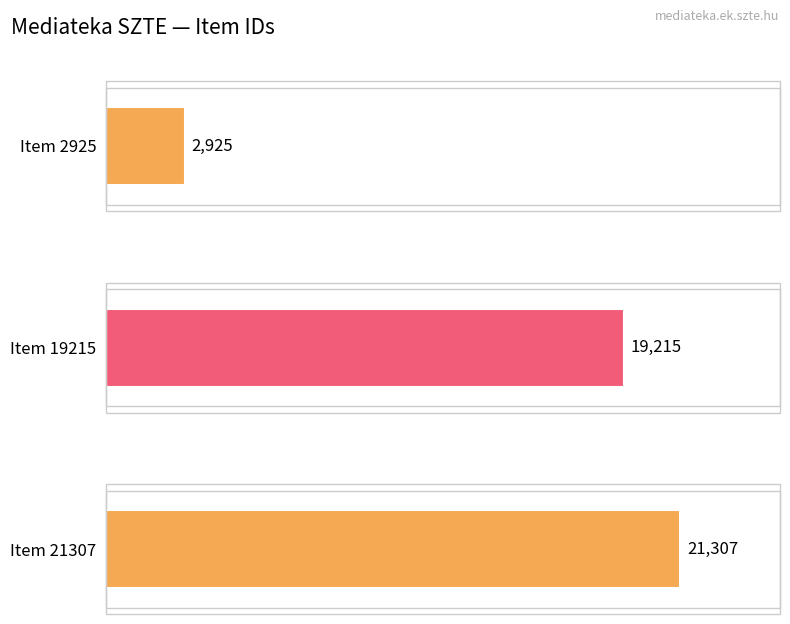

What is the difference between the maximum and minimum values?

18382